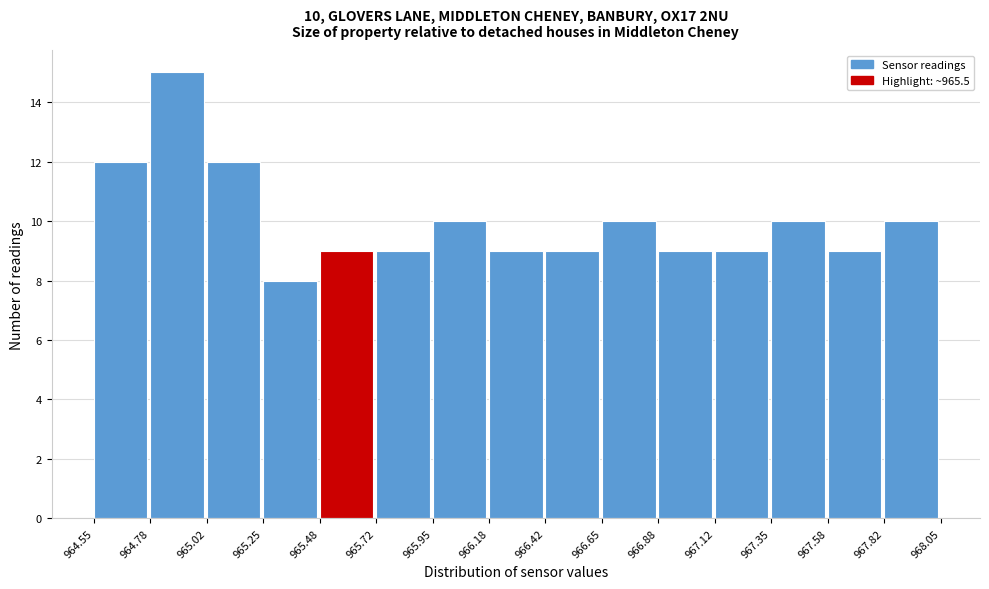

Over which range of the x-axis is the bar tallest?

964.78 to 965.02